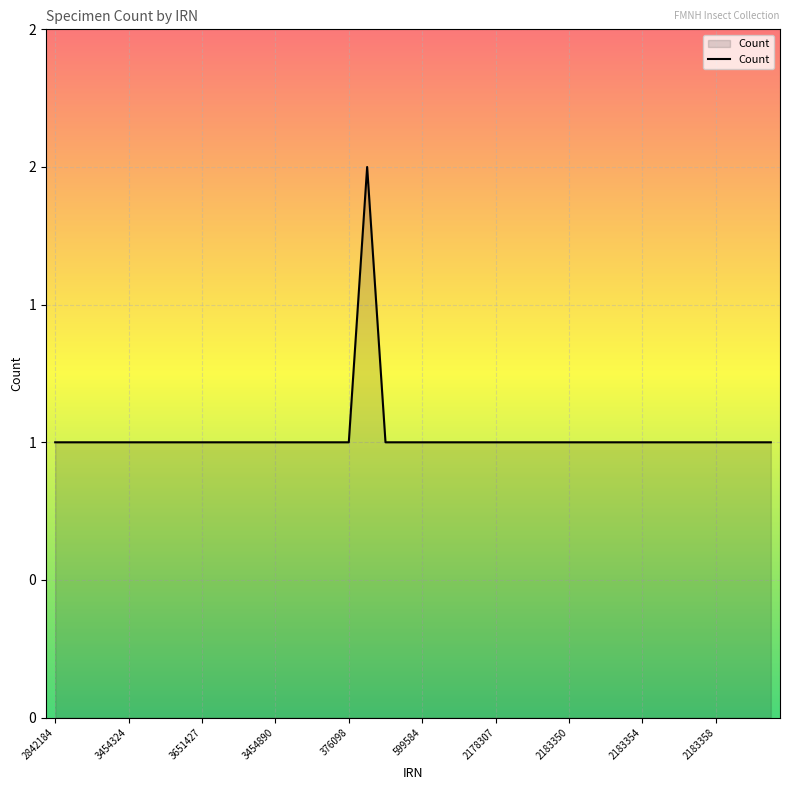

Is this an area chart (filled region under the line)?

Yes